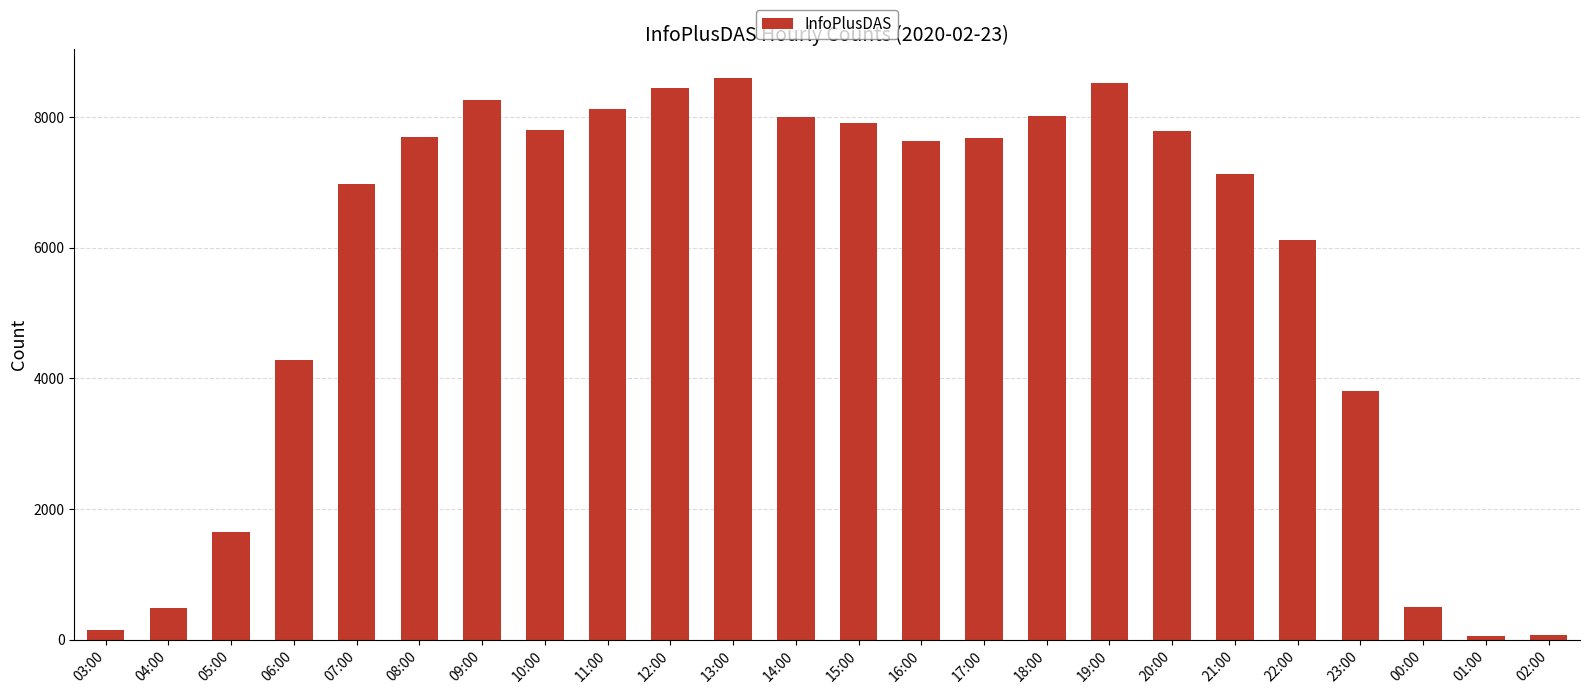

How many data points are less than 7685?

12